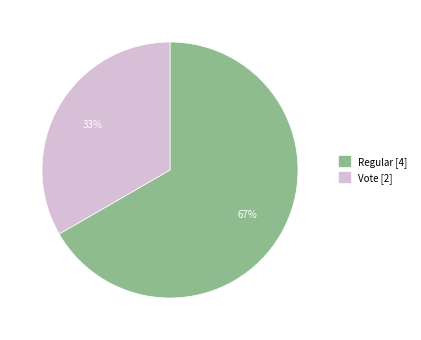

What is the ratio of the value at Regular [4] to the value at Vote [2]?

2.0